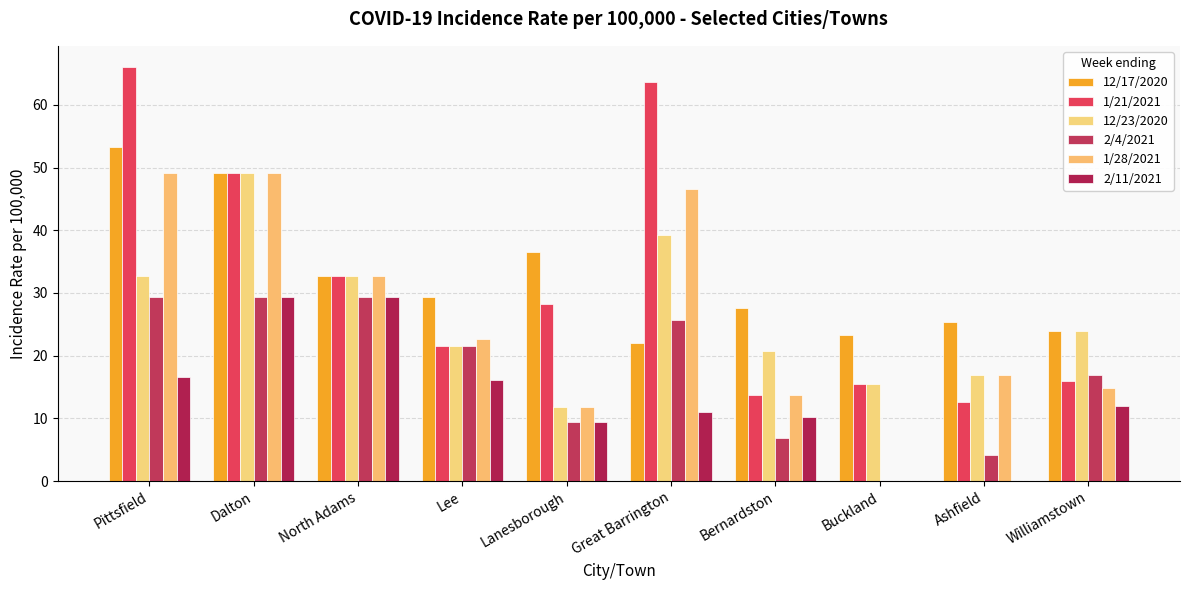

Reading right to left, what are all the values shown in this chart?

12/17/2020: 23.9	25.3	23.3	27.6	22.1	36.5	29.4	32.7	49.1	53.3
1/21/2021: 15.9	12.6	15.5	13.8	63.7	28.3	21.6	32.7	49.1	66.1
12/23/2020: 23.9	16.9	15.5	20.7	39.2	11.8	21.6	32.7	49.1	32.7
2/4/2021: 16.9	4.2	0.0	6.9	25.7	9.4	21.6	29.4	29.4	29.4
1/28/2021: 14.9	16.9	0.0	13.8	46.6	11.8	22.7	32.7	49.1	49.1
2/11/2021: 11.9	0.0	0.0	10.3	11.0	9.4	16.1	29.4	29.4	16.6